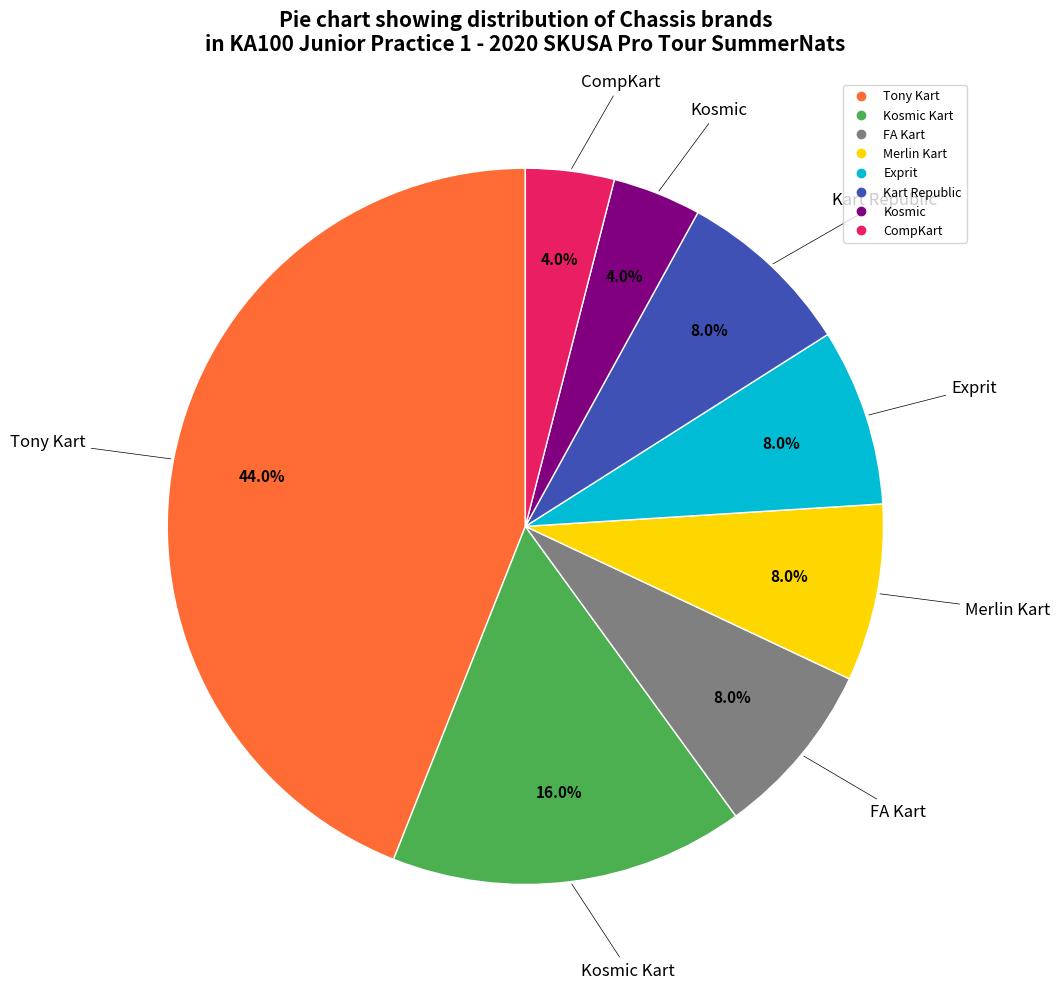

Is there any slice that represents more than half of the pie?

No